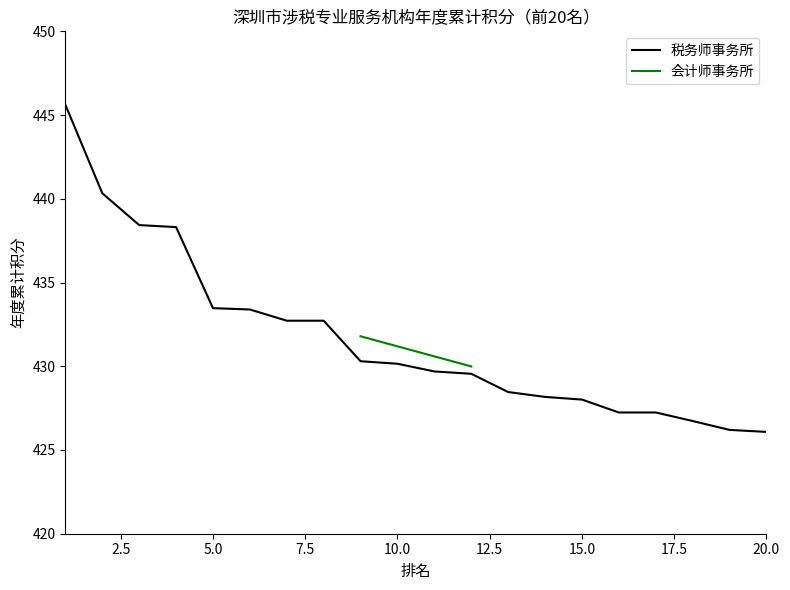

Reading left to right, extract all data points from this chart.

1=445.6	2=440.3	3=438.4	4=438.3	5=433.5	6=433.4	7=432.7	8=432.7	9=430.3	10=430.1	11=429.7	12=429.6	13=428.5	14=428.2	15=428.0	16=427.2	17=427.2	18=426.7	19=426.2	20=426.1